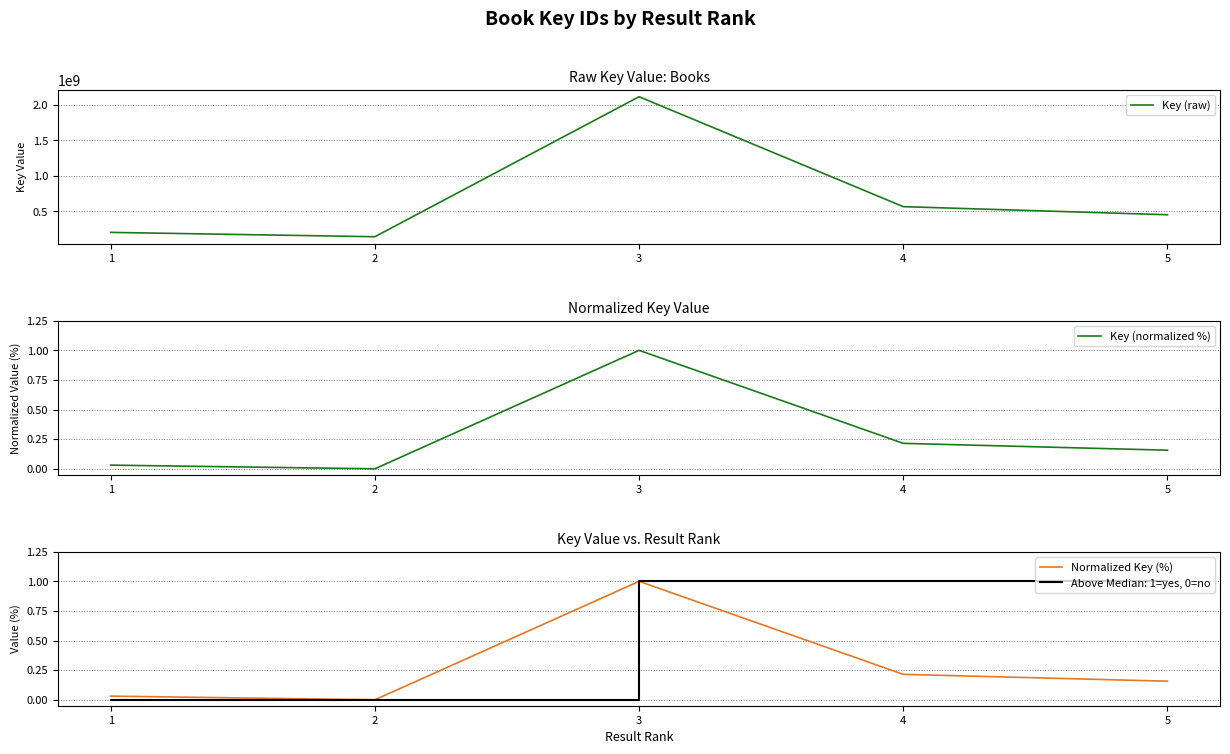

What is the highest value of the Normalized Key (%) series?

1.0